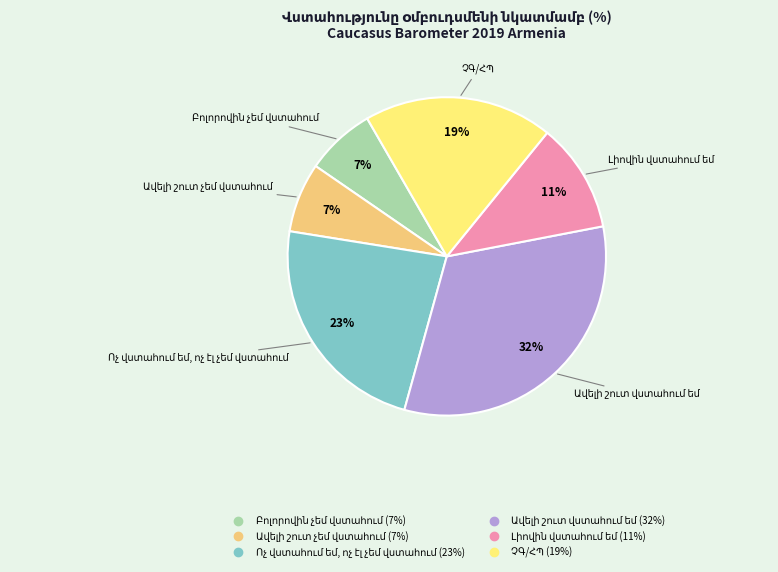

To the nearest percent, what is the difference between the largest and smallest slice percentages?

25%